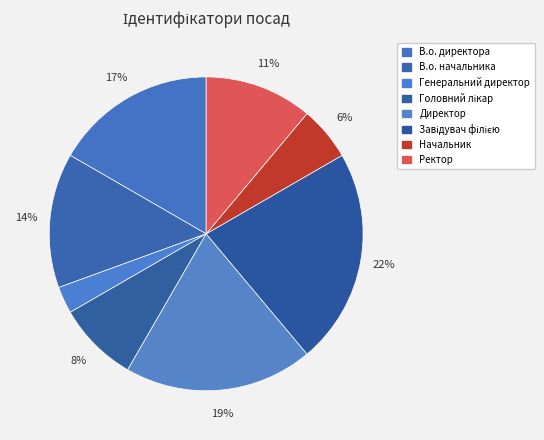

Does Генеральний директор account for over 50% of the chart?

No